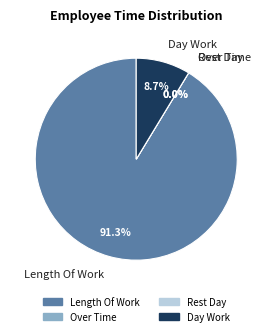

What percentage is NOT represented by Rest Day?

100.0%